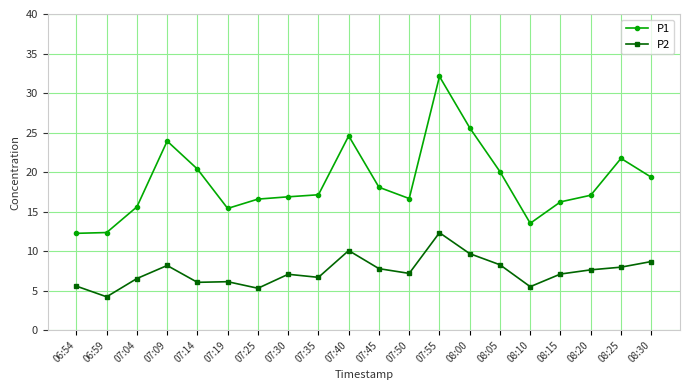

In P1, how many points are higher than both neighbors (excluding endpoints)?

4